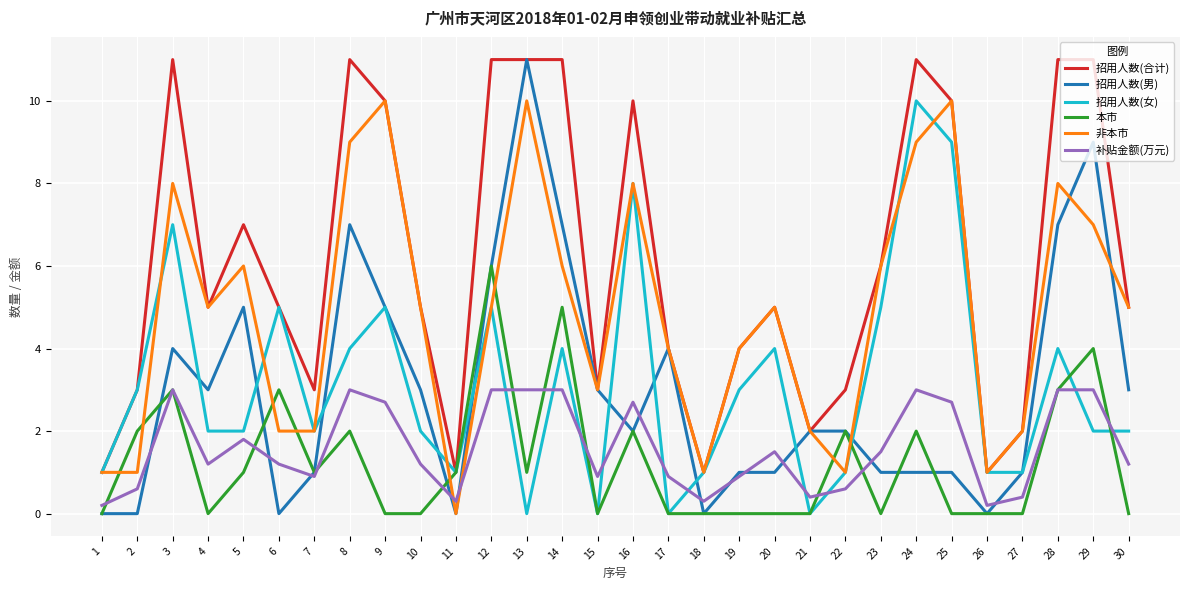

What are all the series names shown in the legend?

招用人数(合计), 招用人数(男), 招用人数(女), 本市, 非本市, 补贴金额(万元)